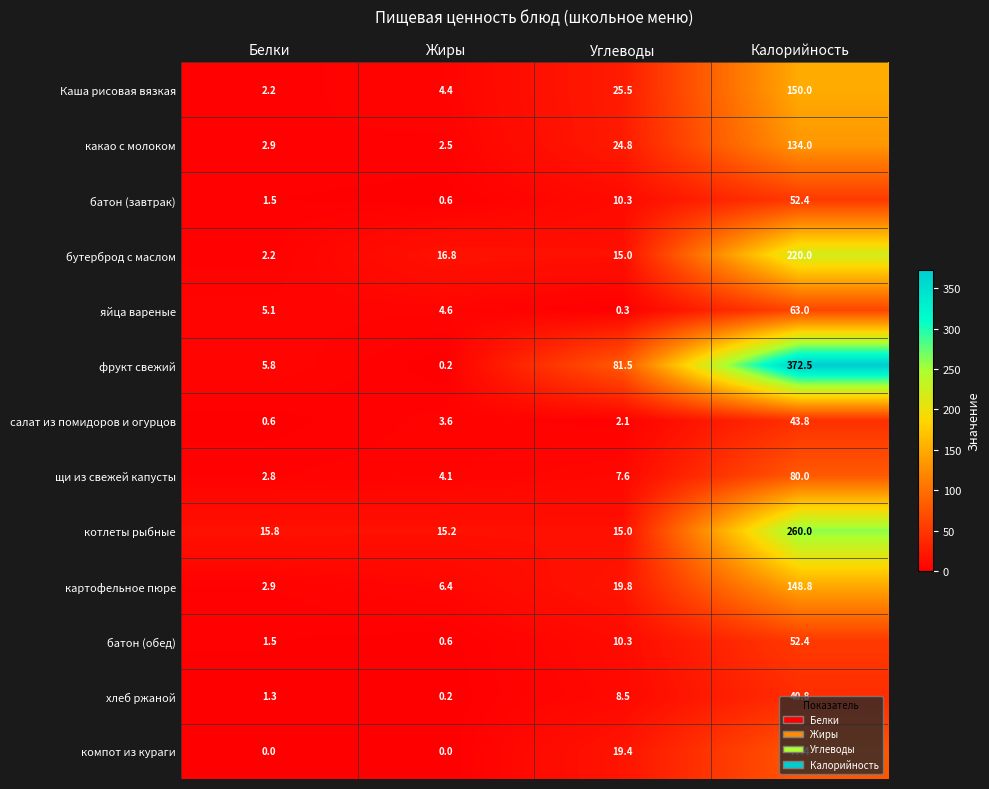

What is the maximum value shown in the chart?

372.5